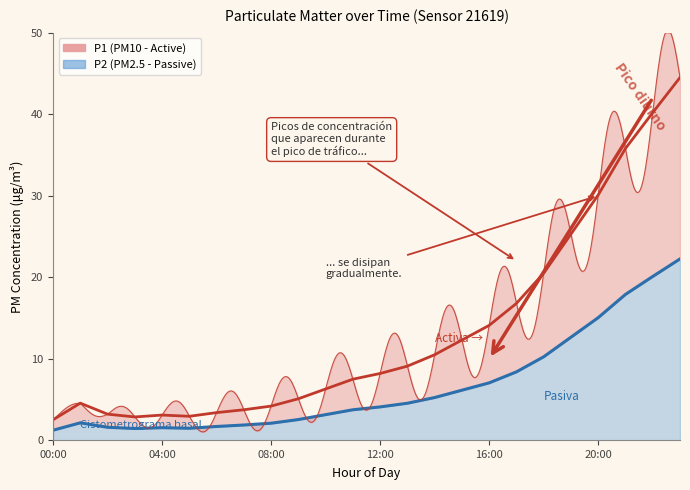

Which category has the lowest value across all series?

00:00